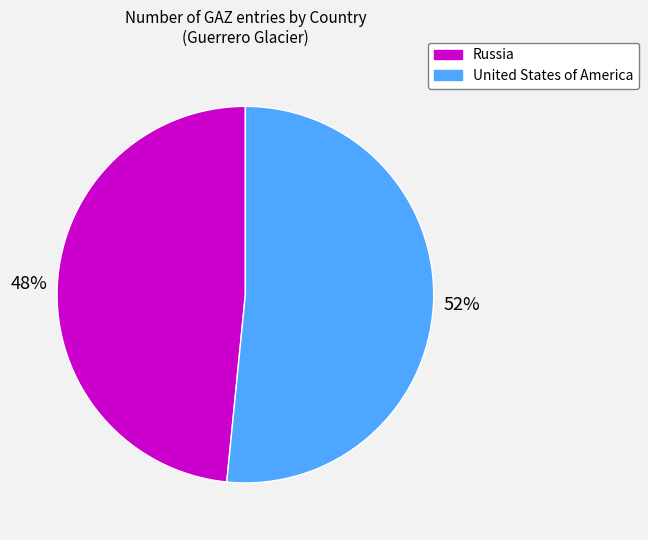

Approximately how many times larger is the value at Russia compared to United States of America?

0.9